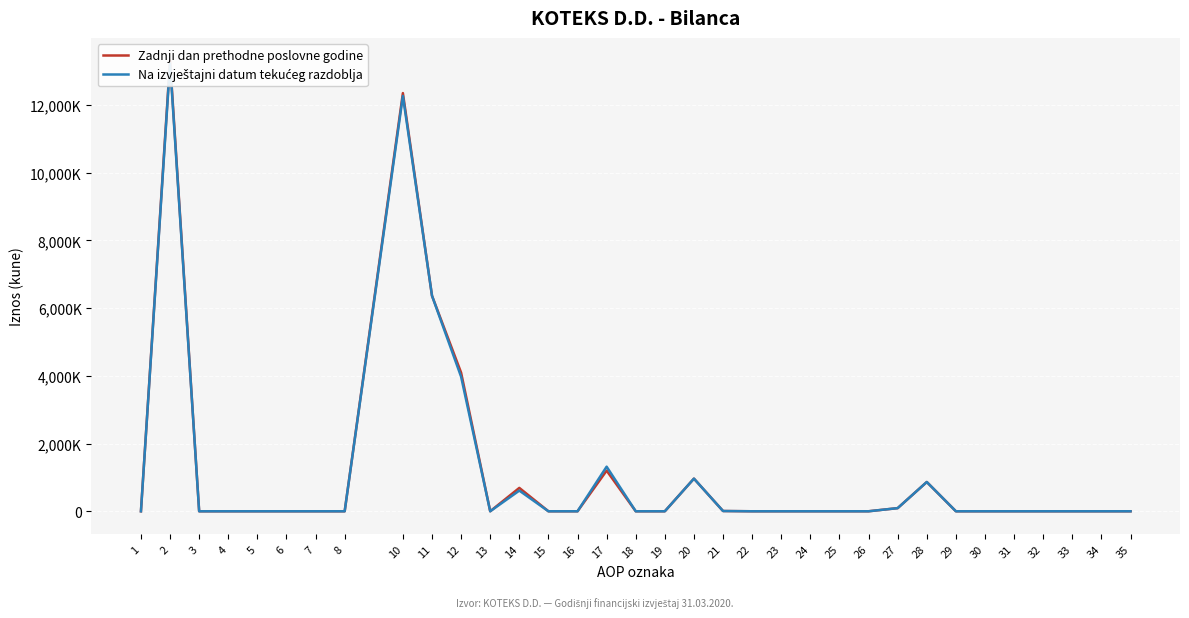

What is the maximum value for Na izvještajni datum tekućeg razdoblja?

13231849